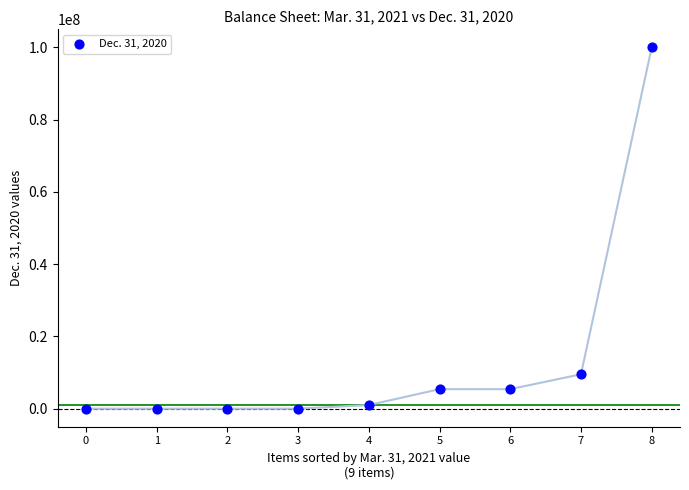

What is the range of Y values (max minus min)?

100000000.0